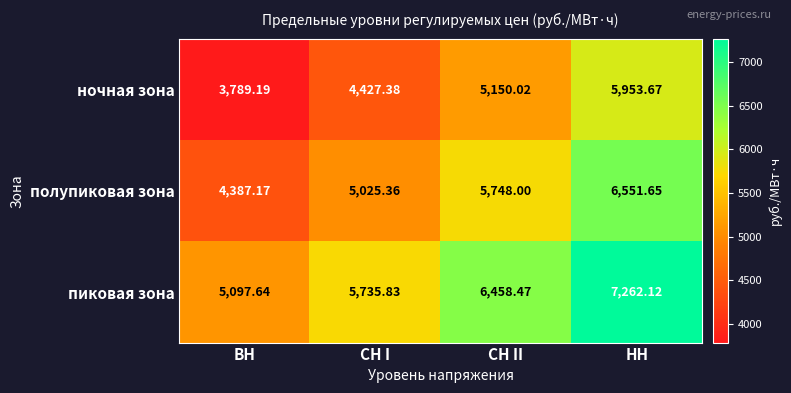

List the series in order of their overall mean, highest first.

пиковая зона, полупиковая зона, ночная зона